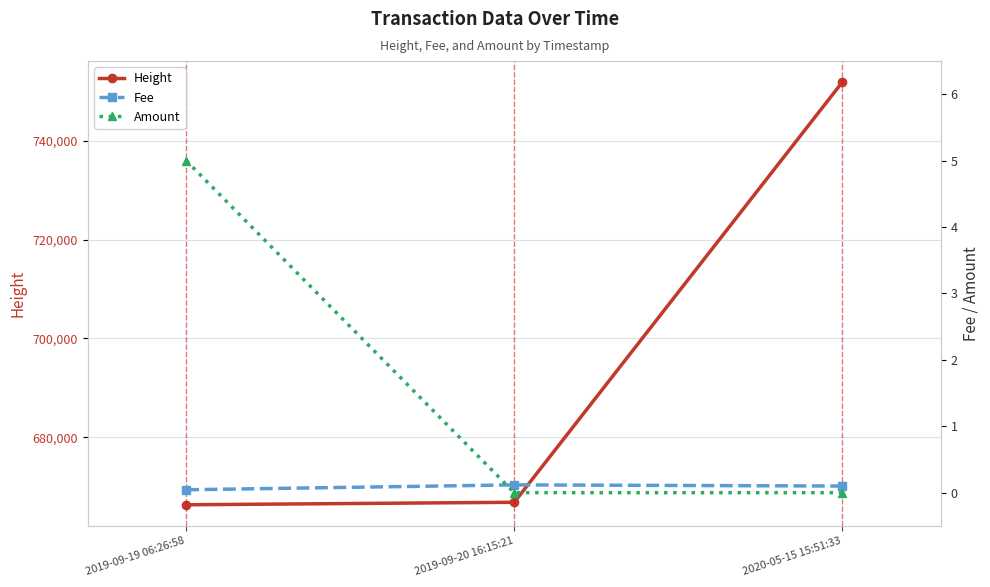

Reading left to right, list all the values displayed in this chart.

Height: 666314.0	666816.0	751890.0
Fee: 0.0	0.1	0.1
Amount: 5.0	0.0	0.0